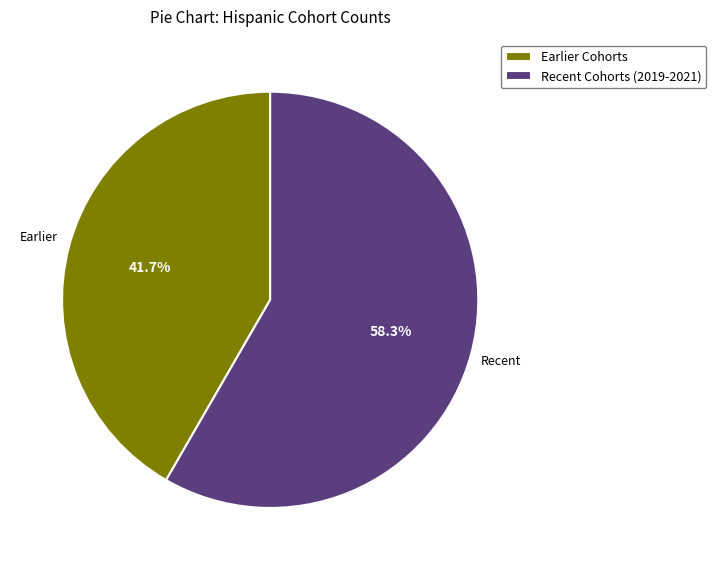

Is there any slice that represents more than half of the pie?

Yes